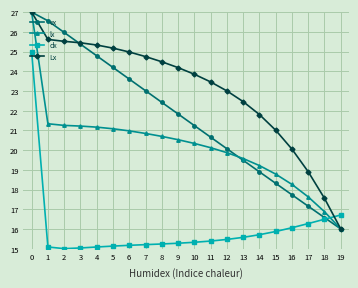

Is the value of lx at 14 greater than the value of dx at 5?

Yes